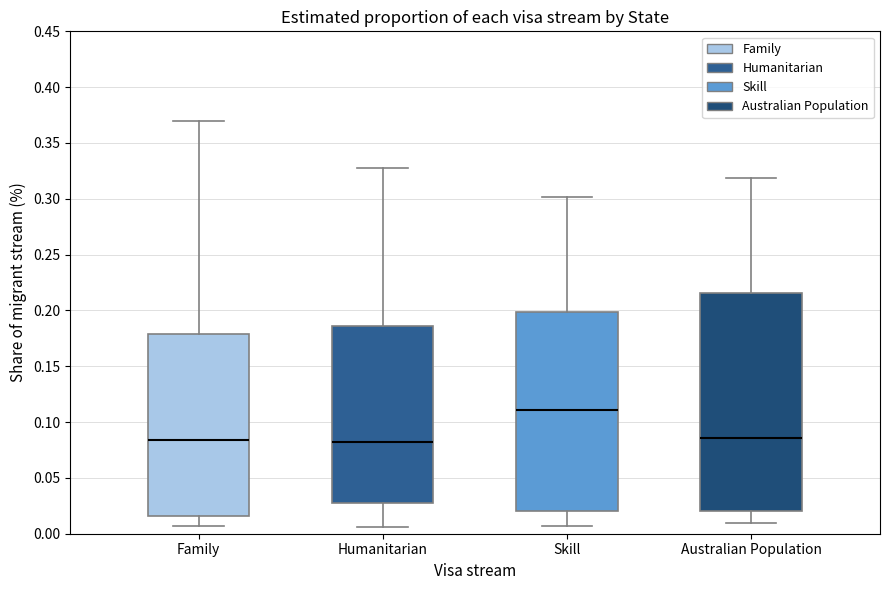

Reading left to right, transcribe this box plot: for each box, give where its median line is, the range the box spans, and where its two whiskers end, as read against the y-axis. The values are not printed on the chart, so give them approximately, as read against the axis.

Family: median 0.085, box 0.015 to 0.180, whiskers 0.005 to 0.370
Humanitarian: median 0.080, box 0.030 to 0.185, whiskers 0.005 to 0.330
Skill: median 0.110, box 0.020 to 0.200, whiskers 0.005 to 0.300
Australian Population: median 0.085, box 0.020 to 0.215, whiskers 0.010 to 0.320